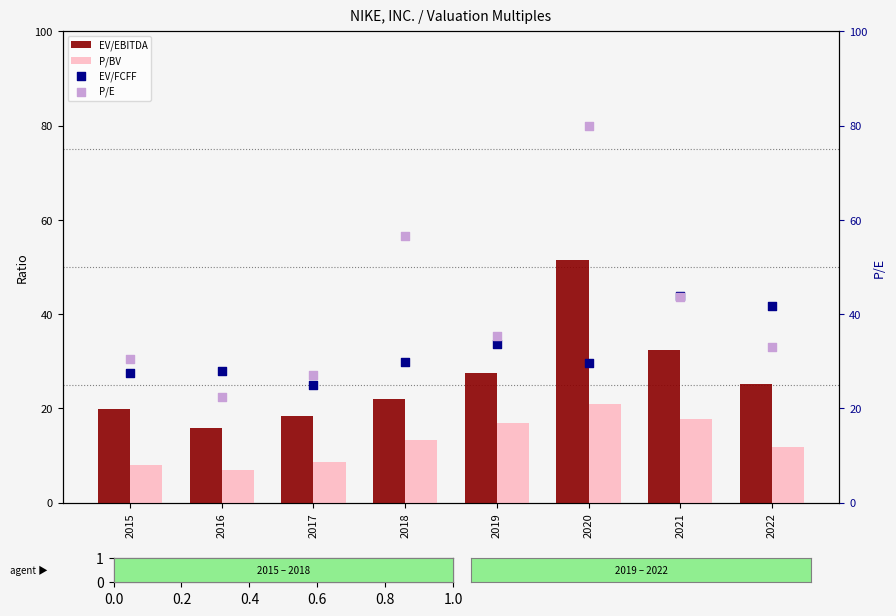

Which series contains the highest Y value?

P/E